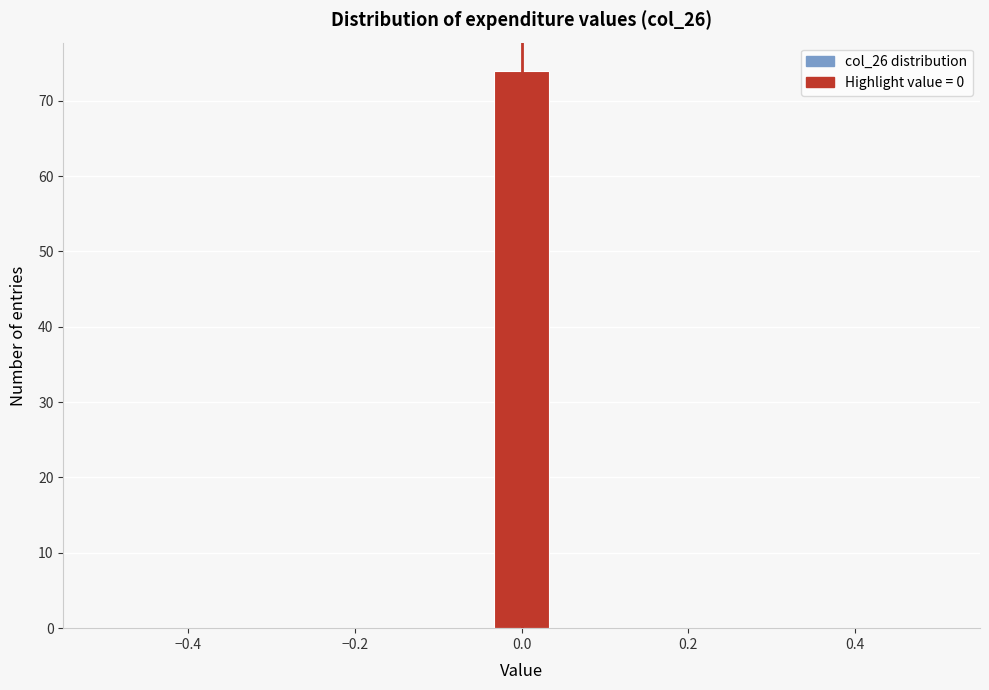

Read against the x-axis, roughly where is the centre of the tallest bar?

0.00